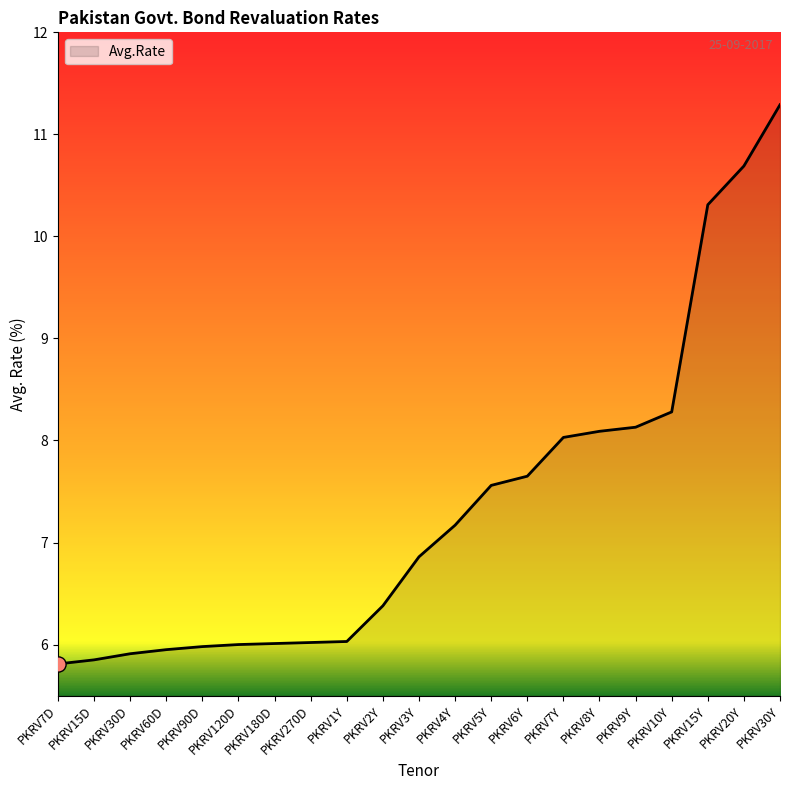

Approximately how many times larger is the value at PKRV15D compared to PKRV30Y?

0.5